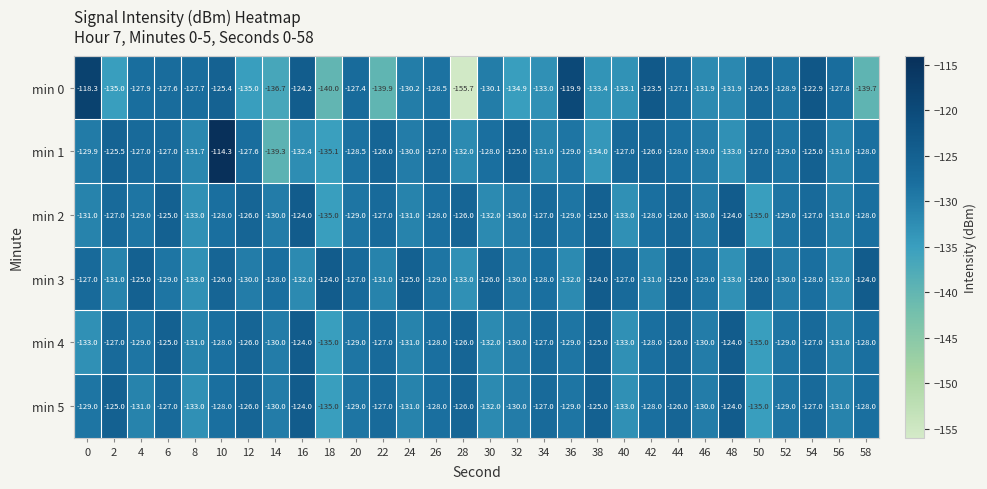

What is the sum of all min 0 values?

-3924.1